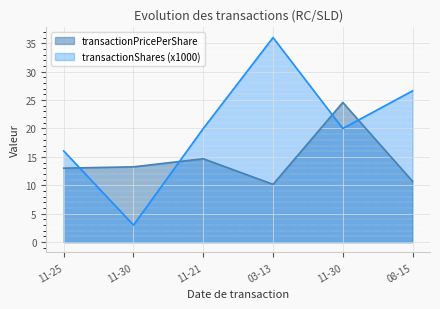

Where is transactionPricePerShare nearest to the value 17?

11-21